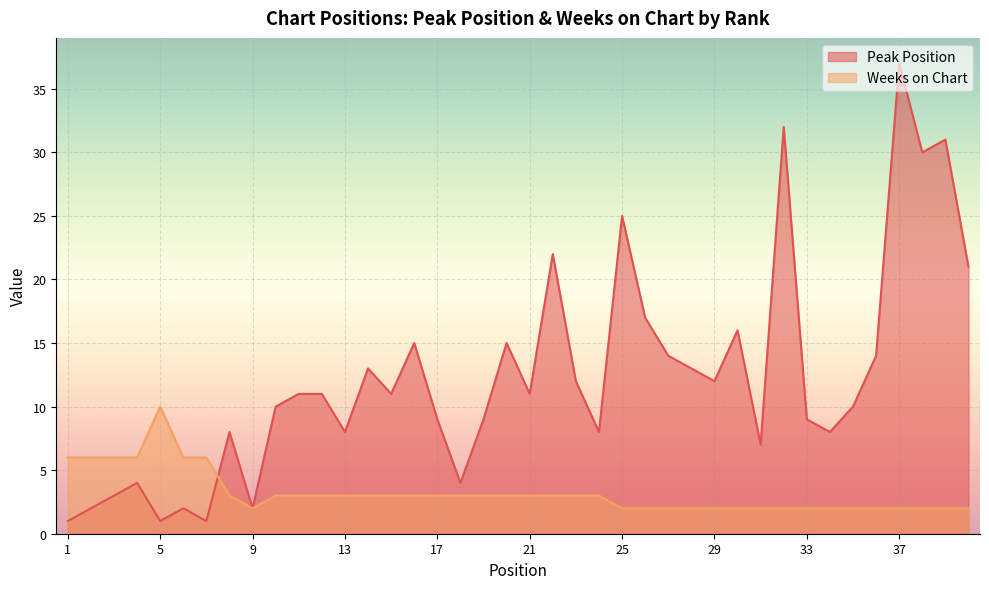

Count the number of data series in this chart.

2